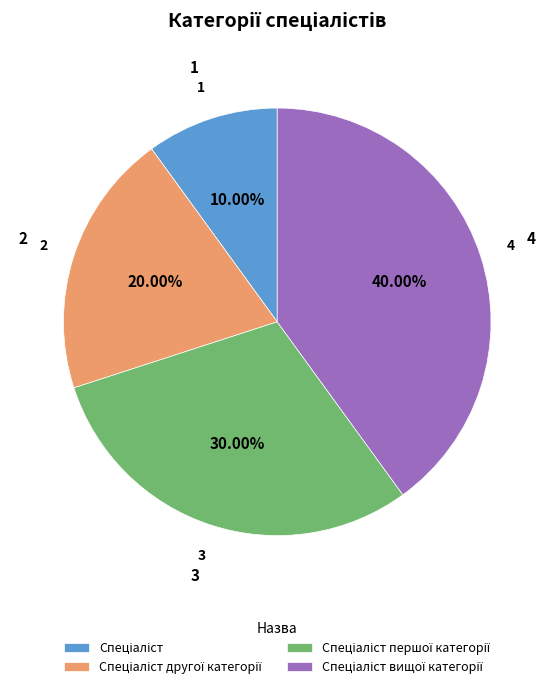

Count the number of slices in the pie.

4